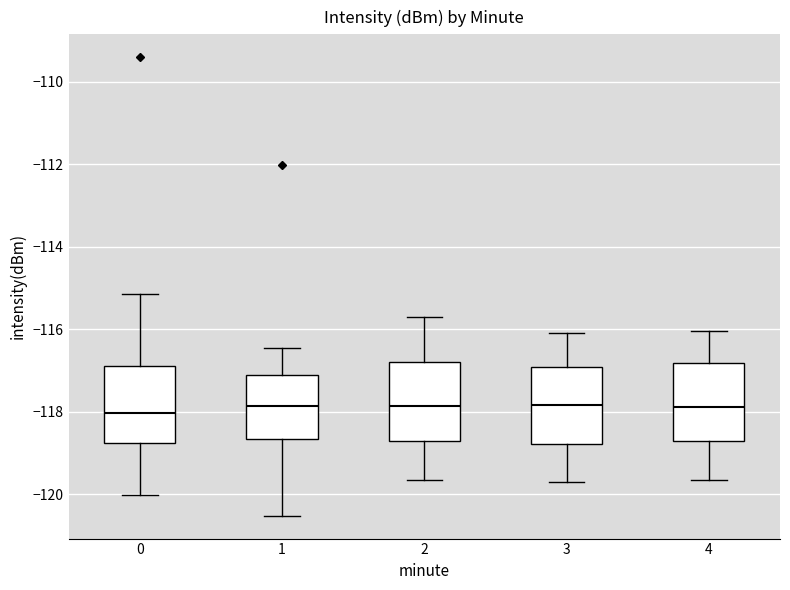

Reading left to right, transcribe this box plot: for each box, give where its median line is, the range the box spans, and where its two whiskers end, as read against the y-axis. The values are not printed on the chart, so give them approximately, as read against the axis.

0: median -118.0, box -118.8 to -116.8, whiskers -120.0 to -115.2
1: median -117.8, box -118.6 to -117.2, whiskers -120.6 to -116.4
2: median -117.8, box -118.8 to -116.8, whiskers -119.6 to -115.6
3: median -117.8, box -118.8 to -117.0, whiskers -119.6 to -116.0
4: median -117.8, box -118.8 to -116.8, whiskers -119.6 to -116.0